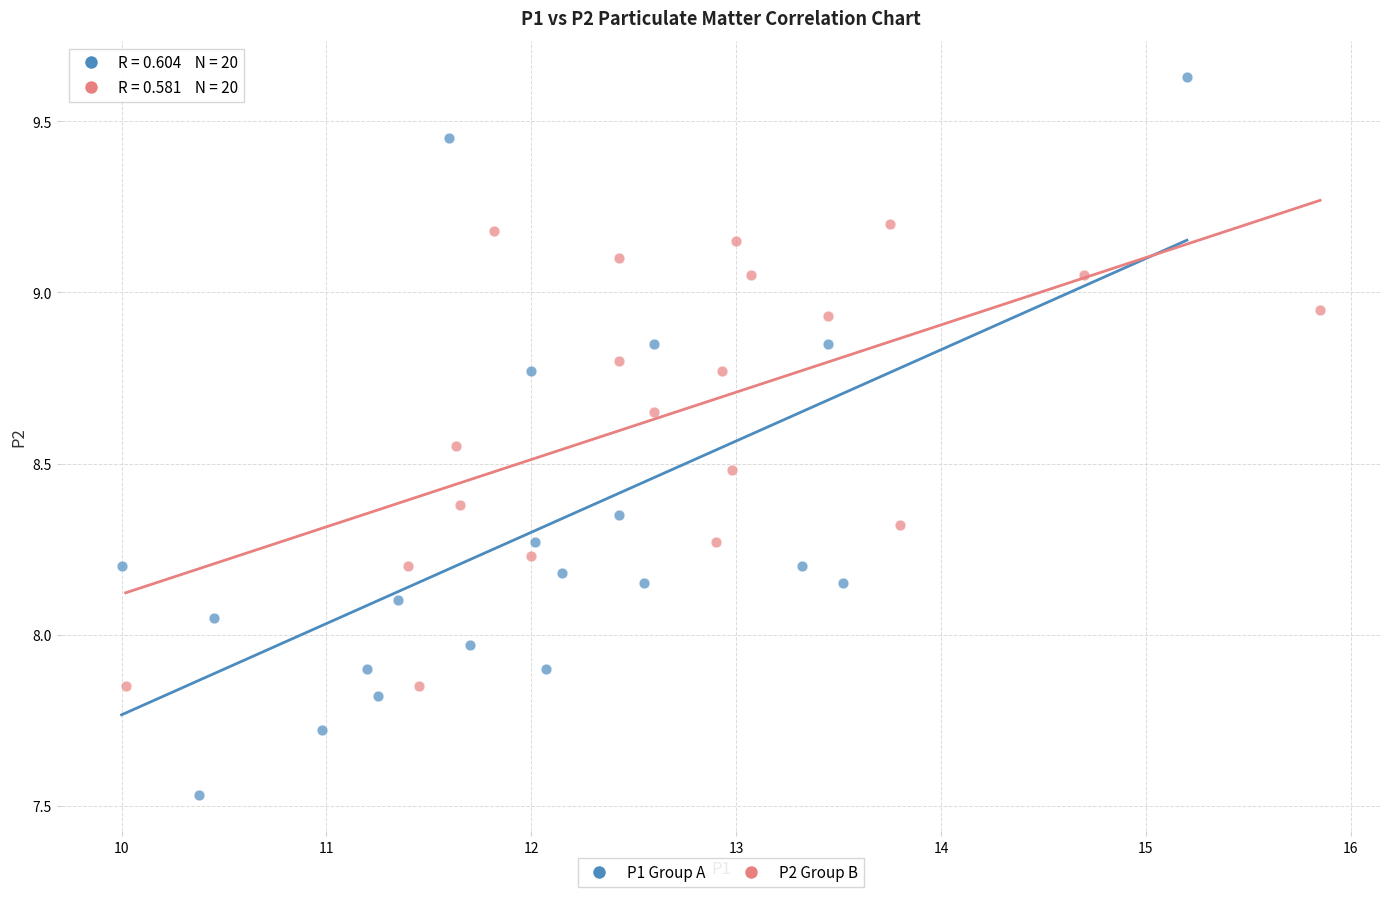

Which series contains the highest Y value?

P1 Group A